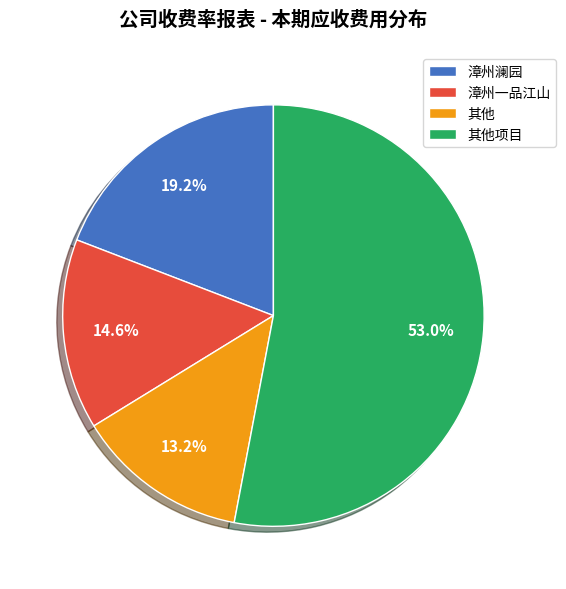

Count the number of slices in the pie.

4